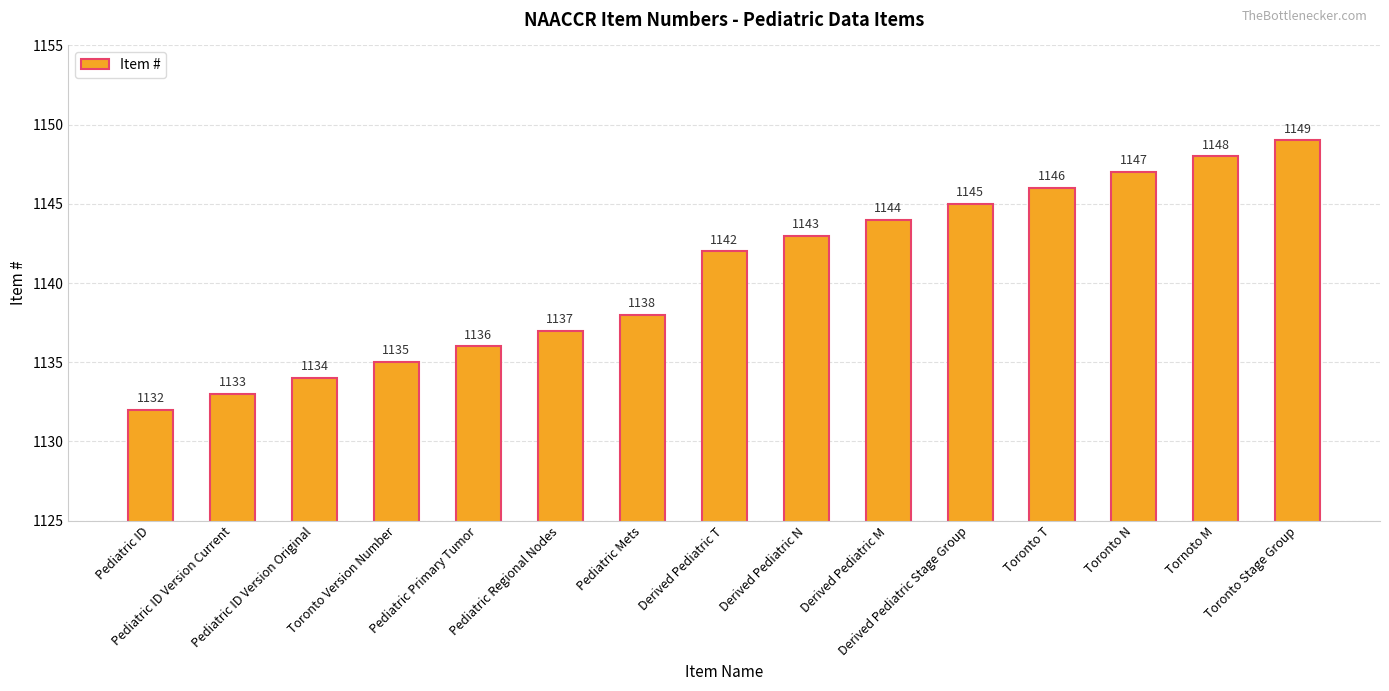

Are the bars horizontal?

No